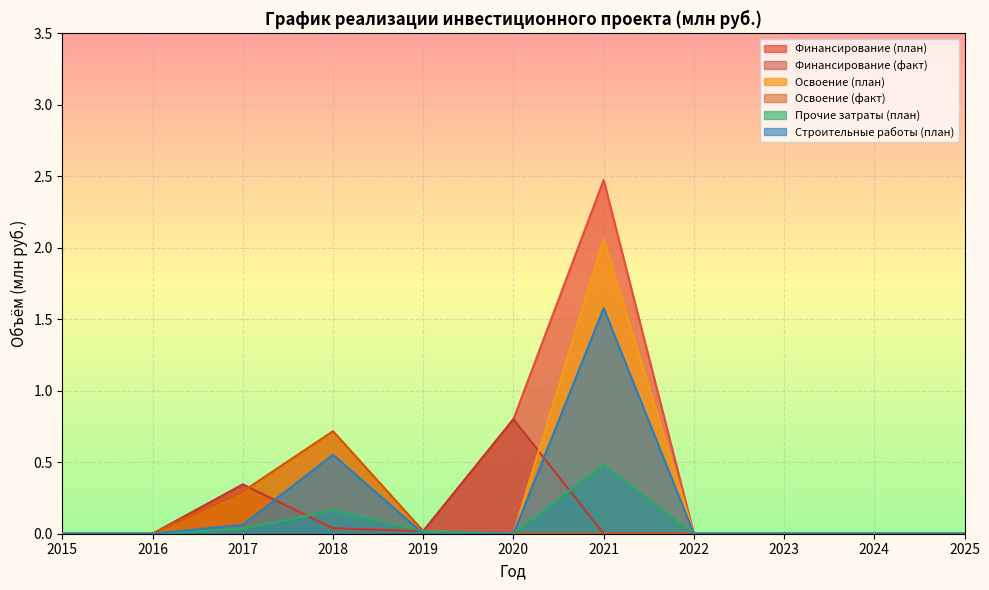

True or false: Финансирование (план) and Финансирование (факт) intersect in this chart.

False